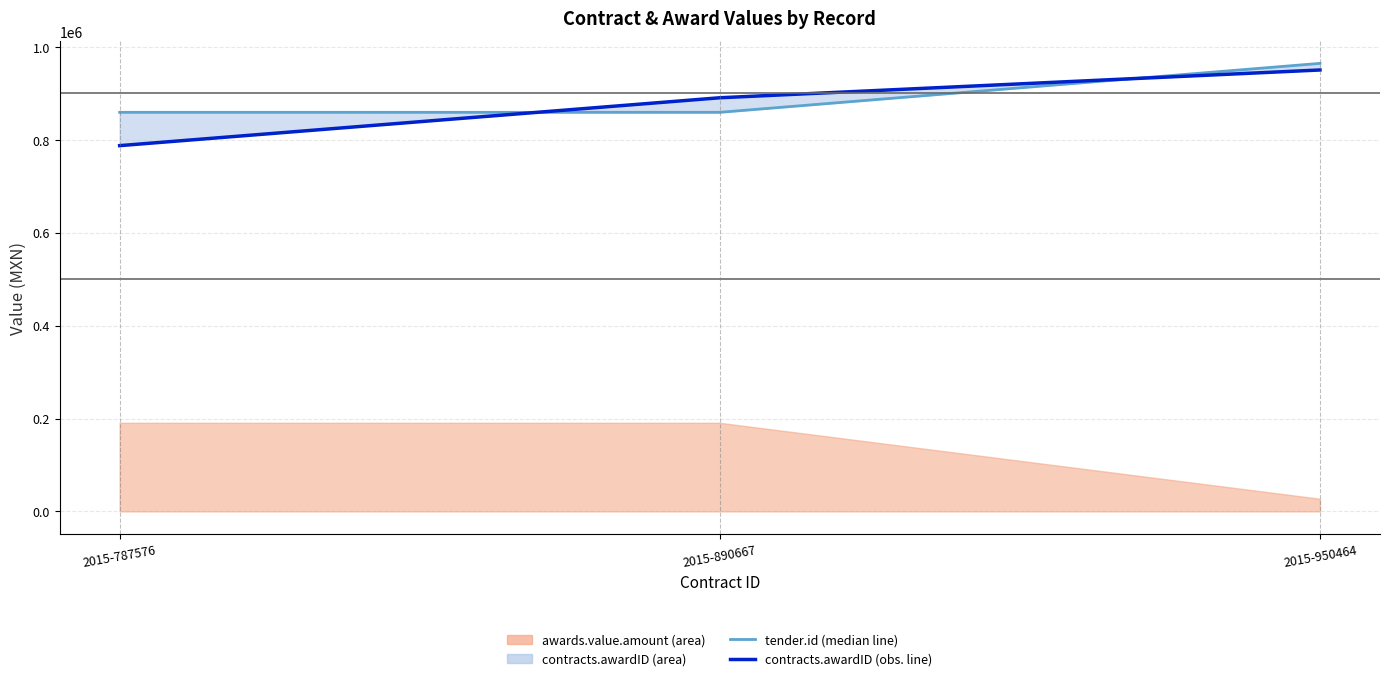

Reading left to right, extract all data points from this chart.

tender.id: 2015-787576=859314	2015-890667=859314	2015-950464=964683
contracts.awardID (line): 2015-787576=787576	2015-890667=890667	2015-950464=950464